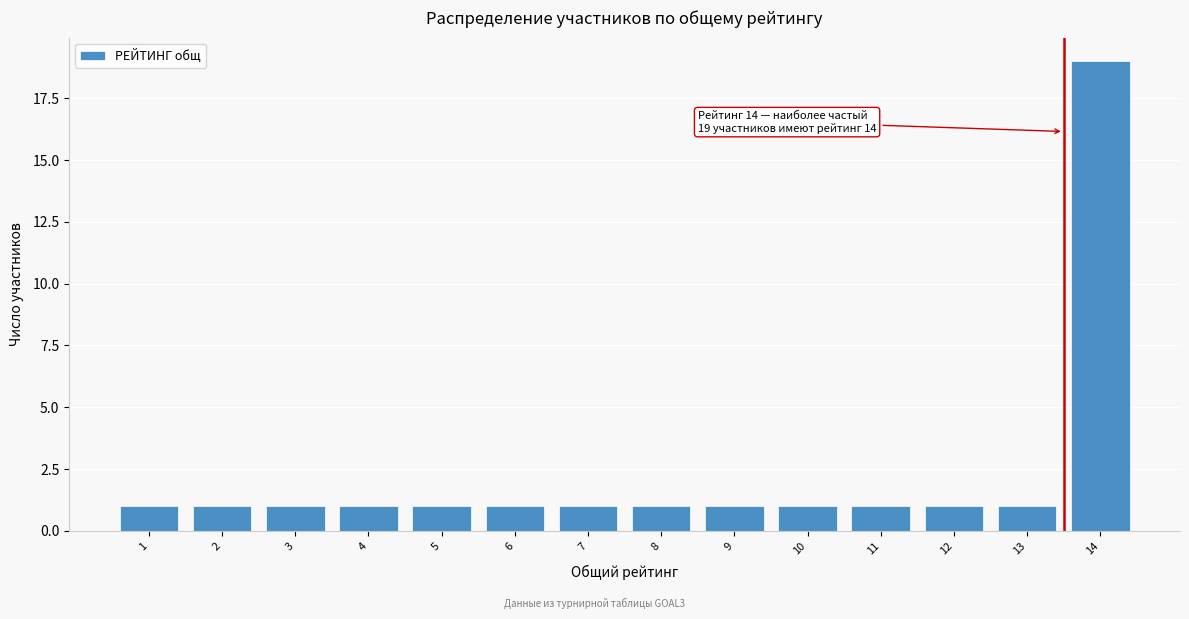

Reading right to left, transcribe all the data shown in this chart.

14=19	13=1	12=1	11=1	10=1	9=1	8=1	7=1	6=1	5=1	4=1	3=1	2=1	1=1